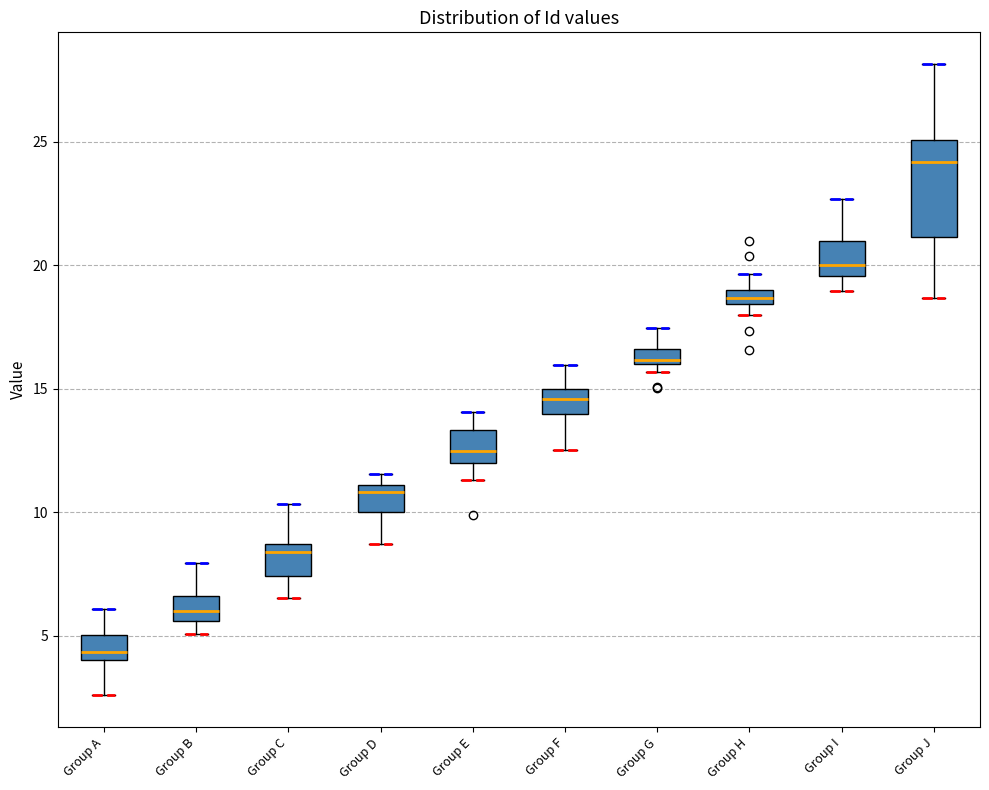

Which box's median line is the highest?

Group J